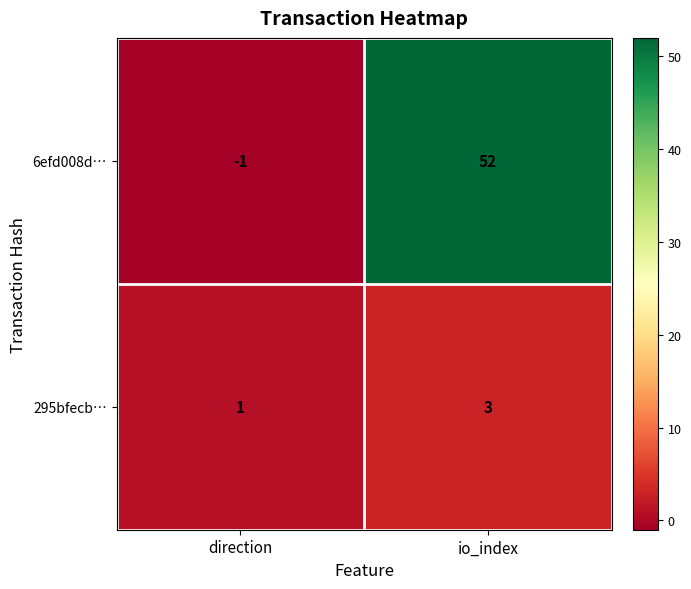

Reading left to right, list all the values displayed in this chart.

6efd008d…: direction=-1	io_index=52
295bfecb…: direction=1	io_index=3